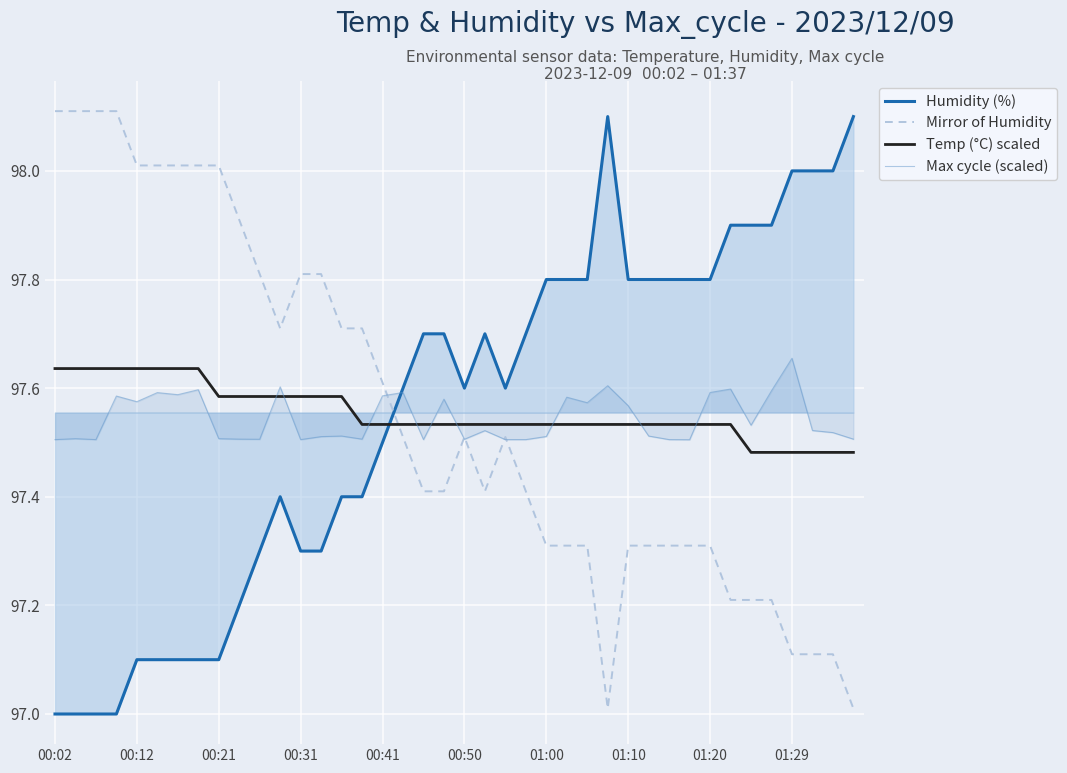

How many times do Humidity (%) and Temp (°C) scaled cross each other?

1